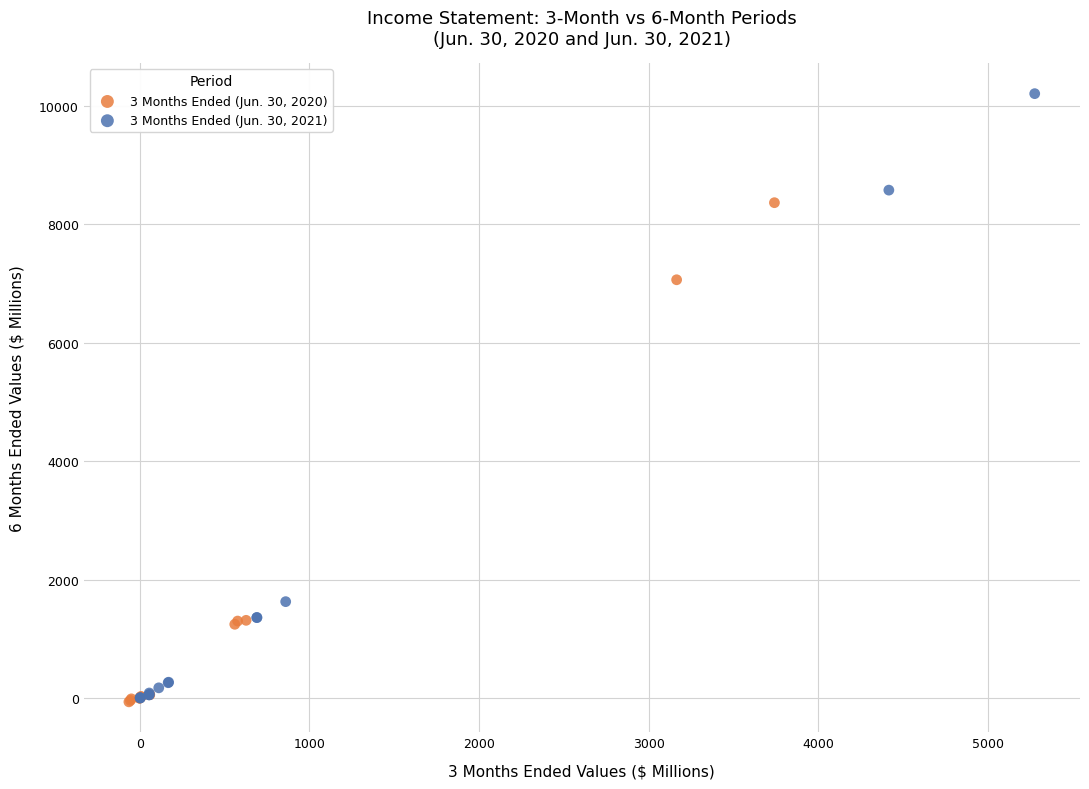

Which series has the widest spread of Y values?

3 Months Ended (Jun. 30, 2021)